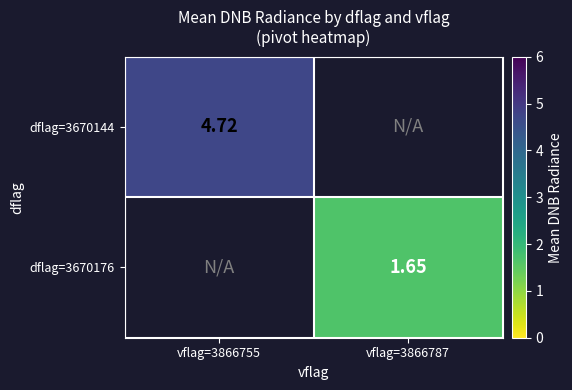

Is the value of dflag=3670144 at vflag=3866755 greater than the value of dflag=3670176 at vflag=3866787?

Yes